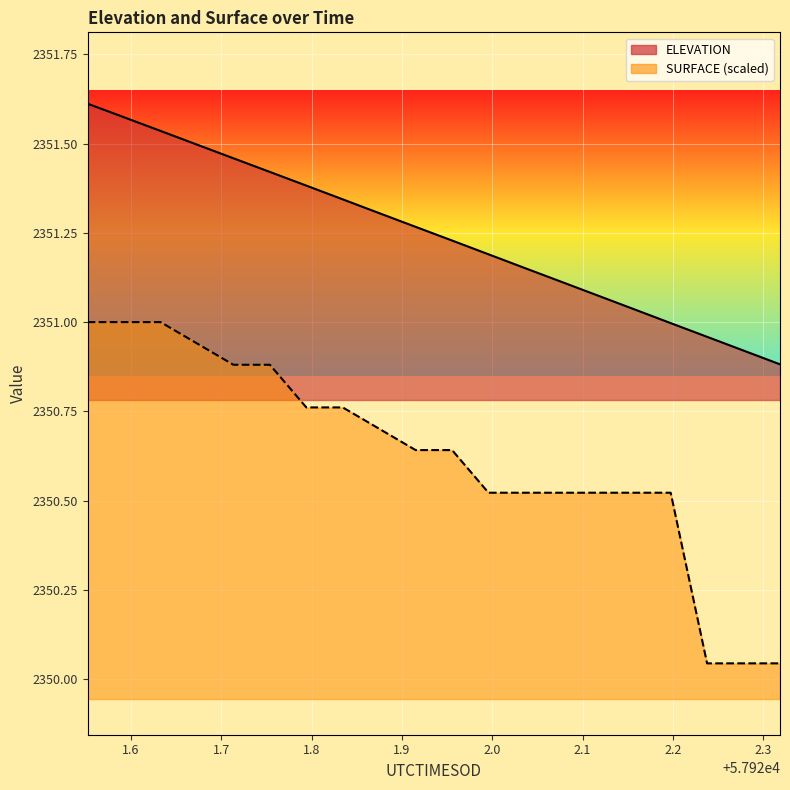

Is the value of SURFACE_line at 13 greater than the value of ELEVATION_line at 19?

No